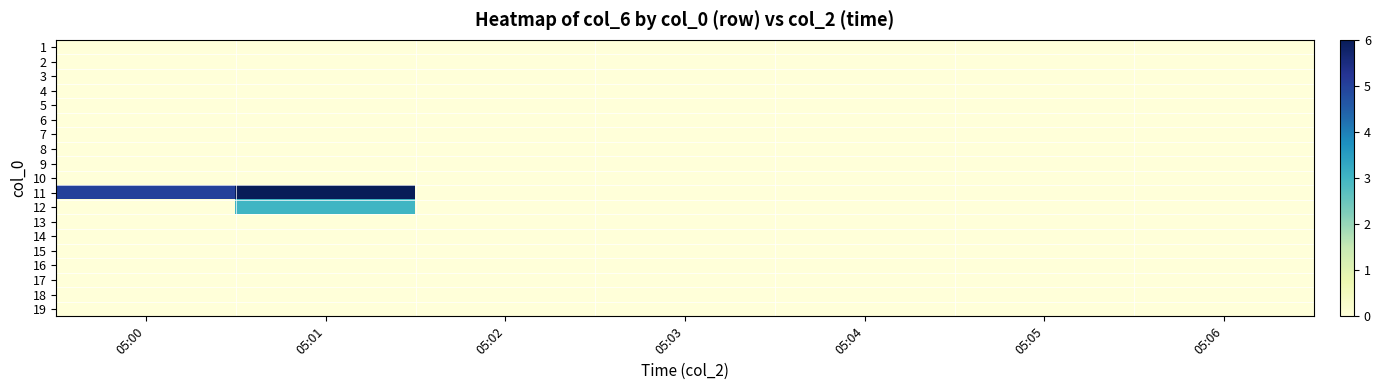

At which category is the sum across all series the highest?

05:01